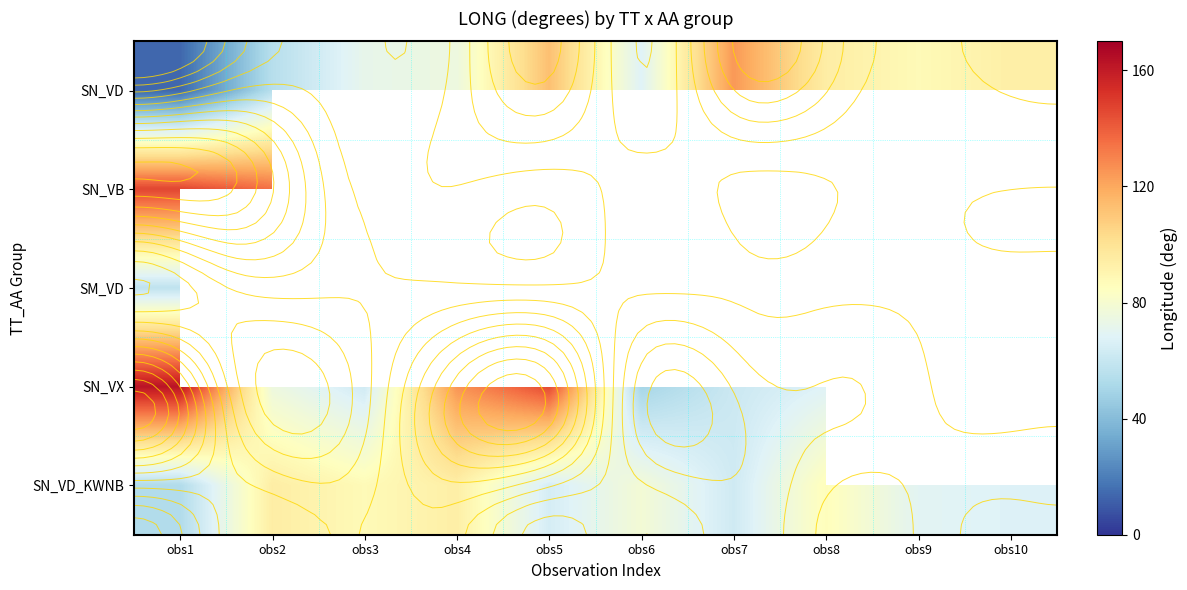

What is the lowest value of the SN_VD_KWNB series?

53.3